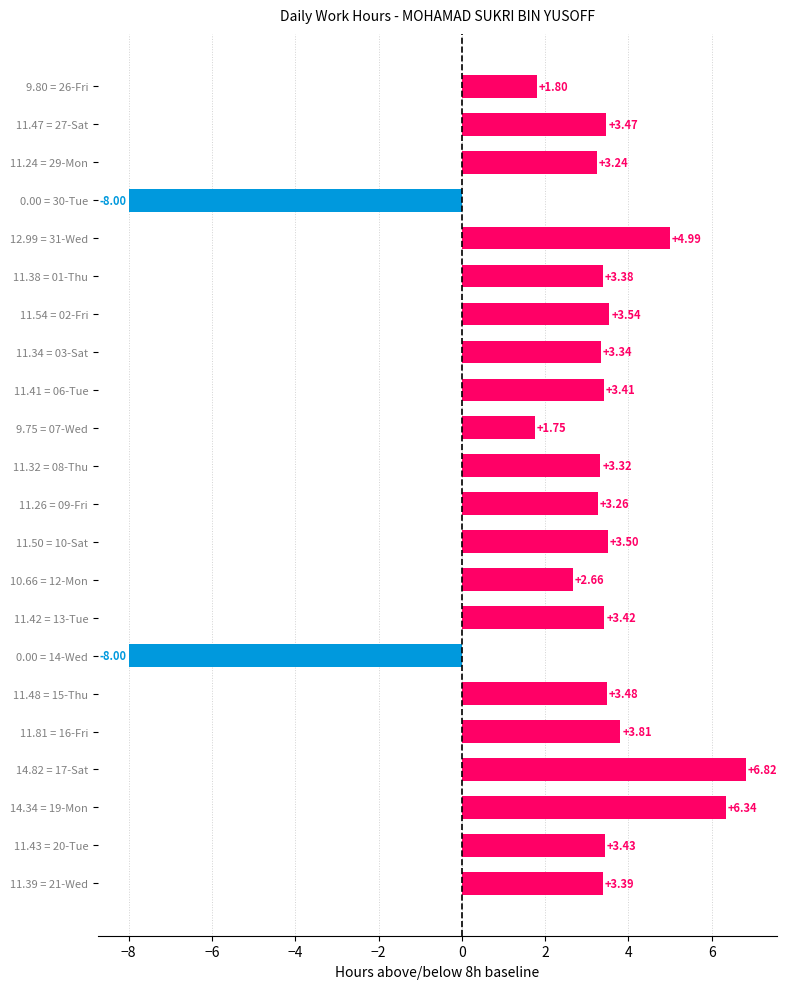

How many data points does each series have?

22